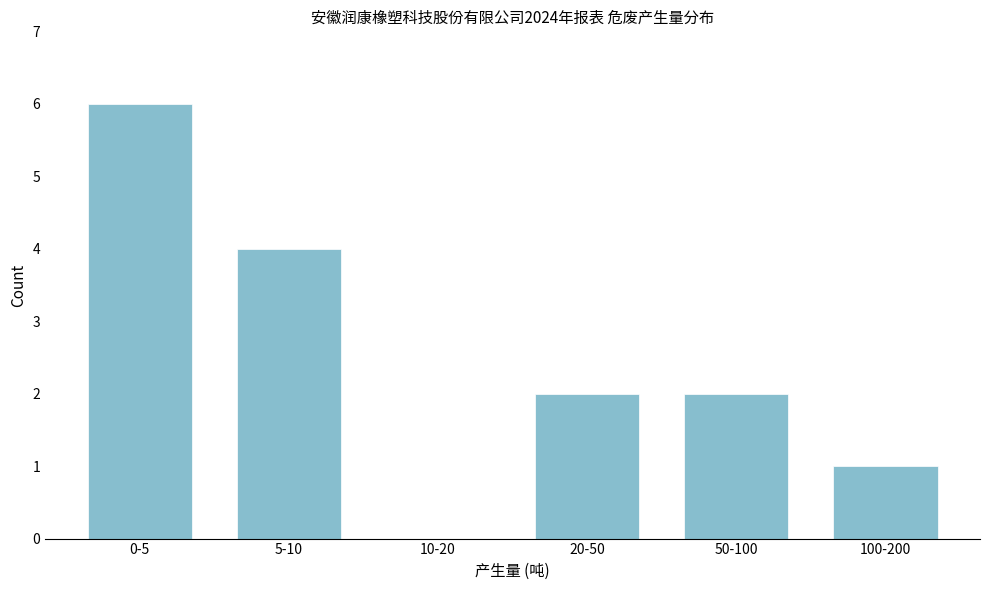

What is the greatest value displayed?

6